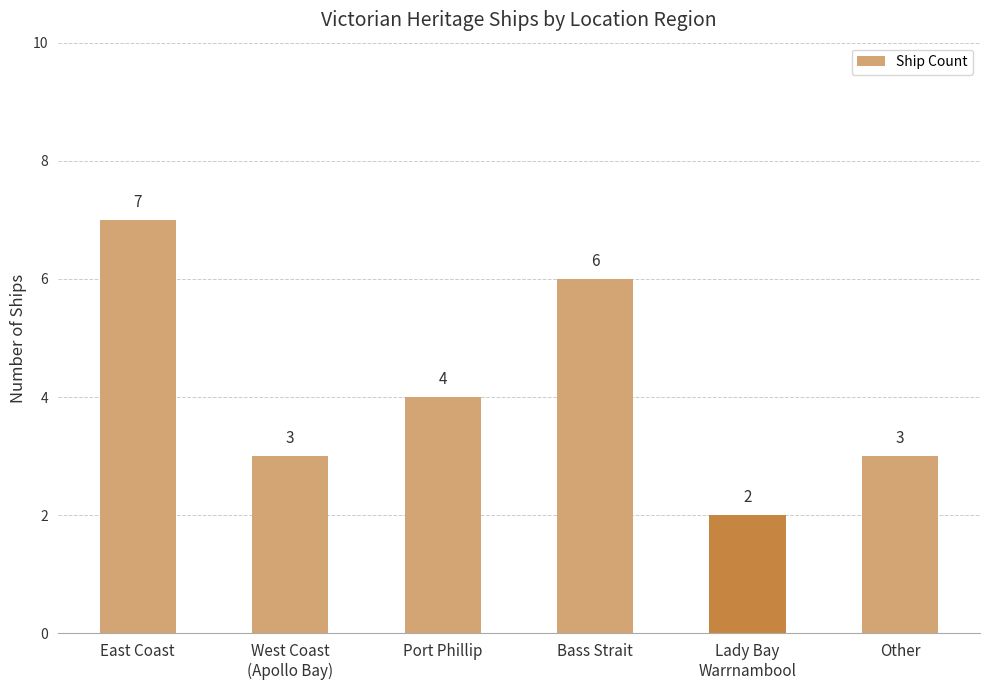

What is the smallest value displayed?

2